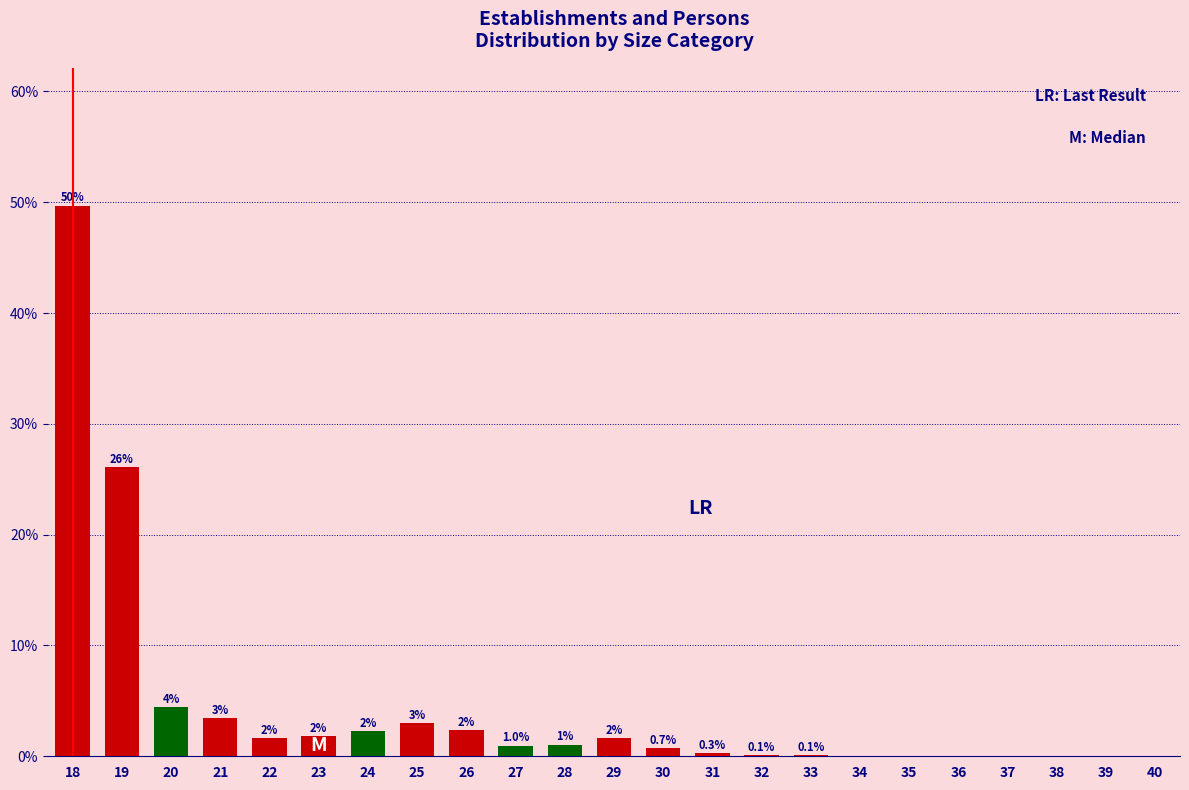

At which category does the chart reach its peak across all series?

18